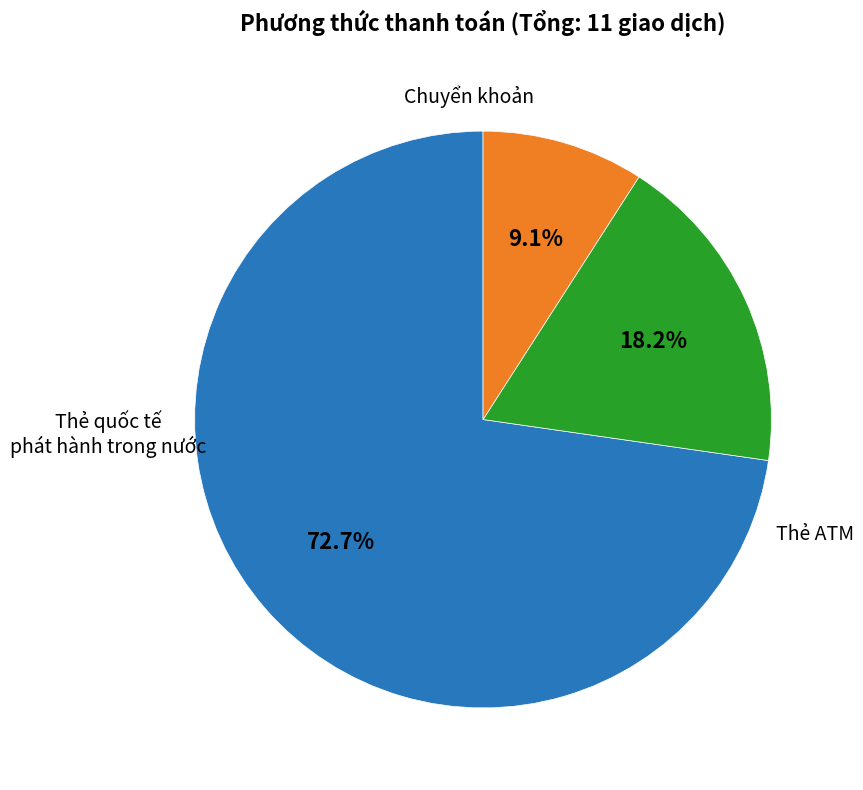

Does any single category account for the majority?

Yes